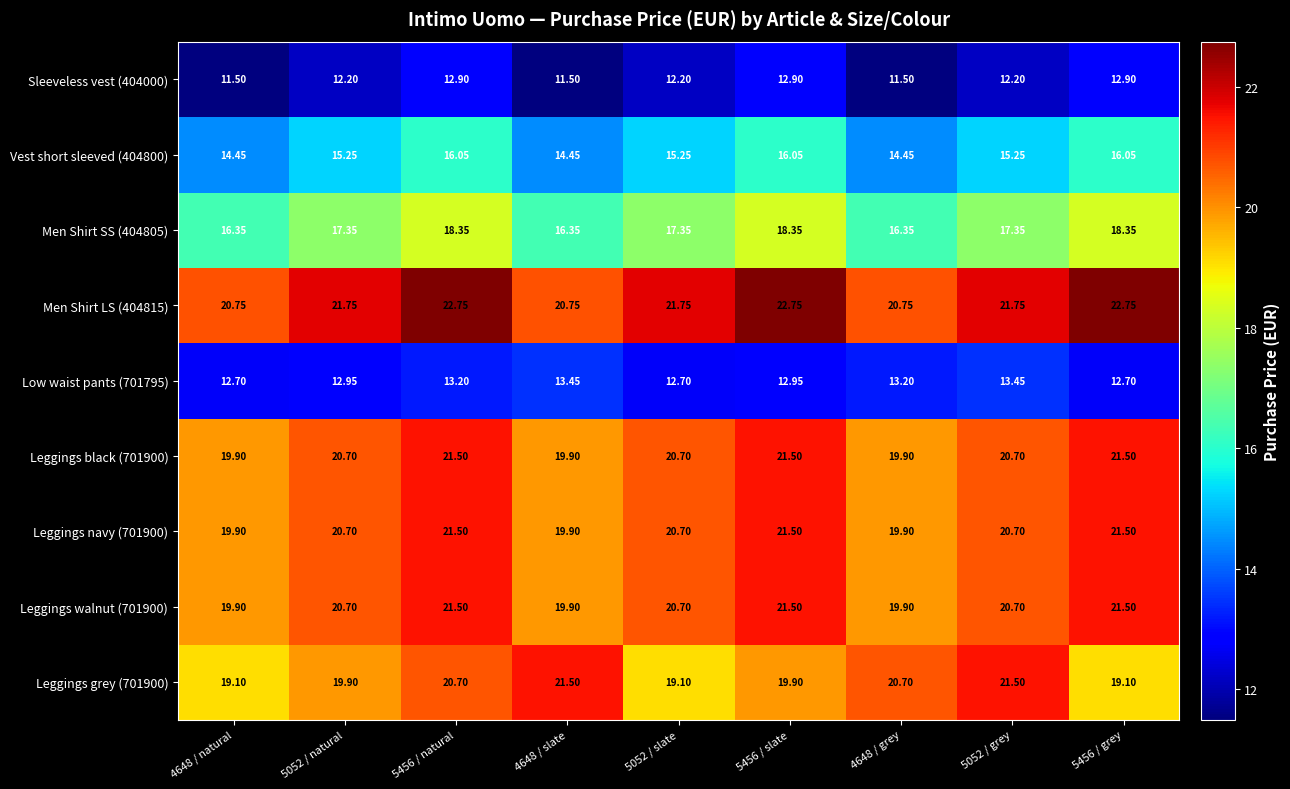

What is the smallest value displayed?

11.5